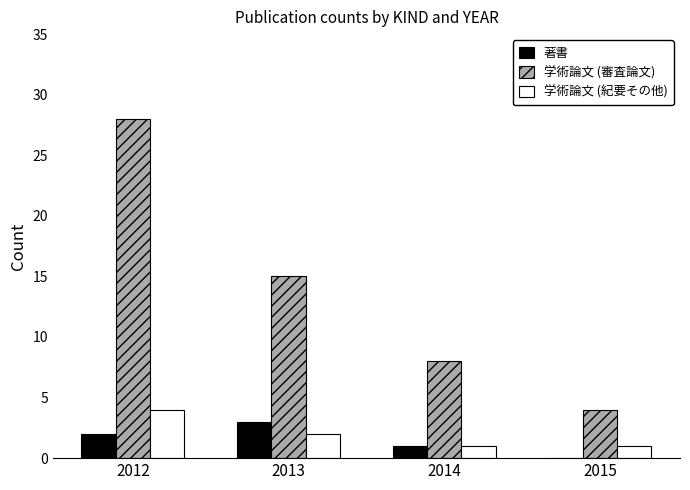

Is it true that 学術論文 (審査論文) equals 28 at 2012?

True